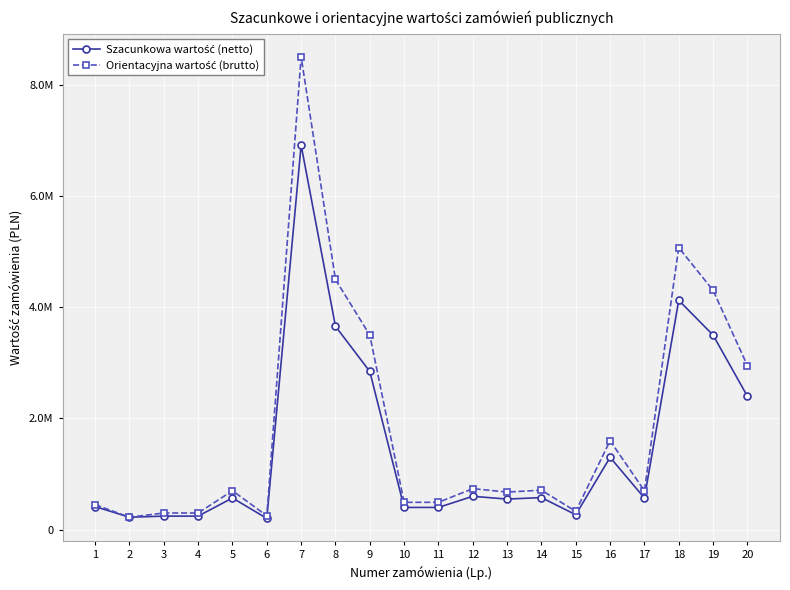

Does the chart have visible grid lines?

Yes